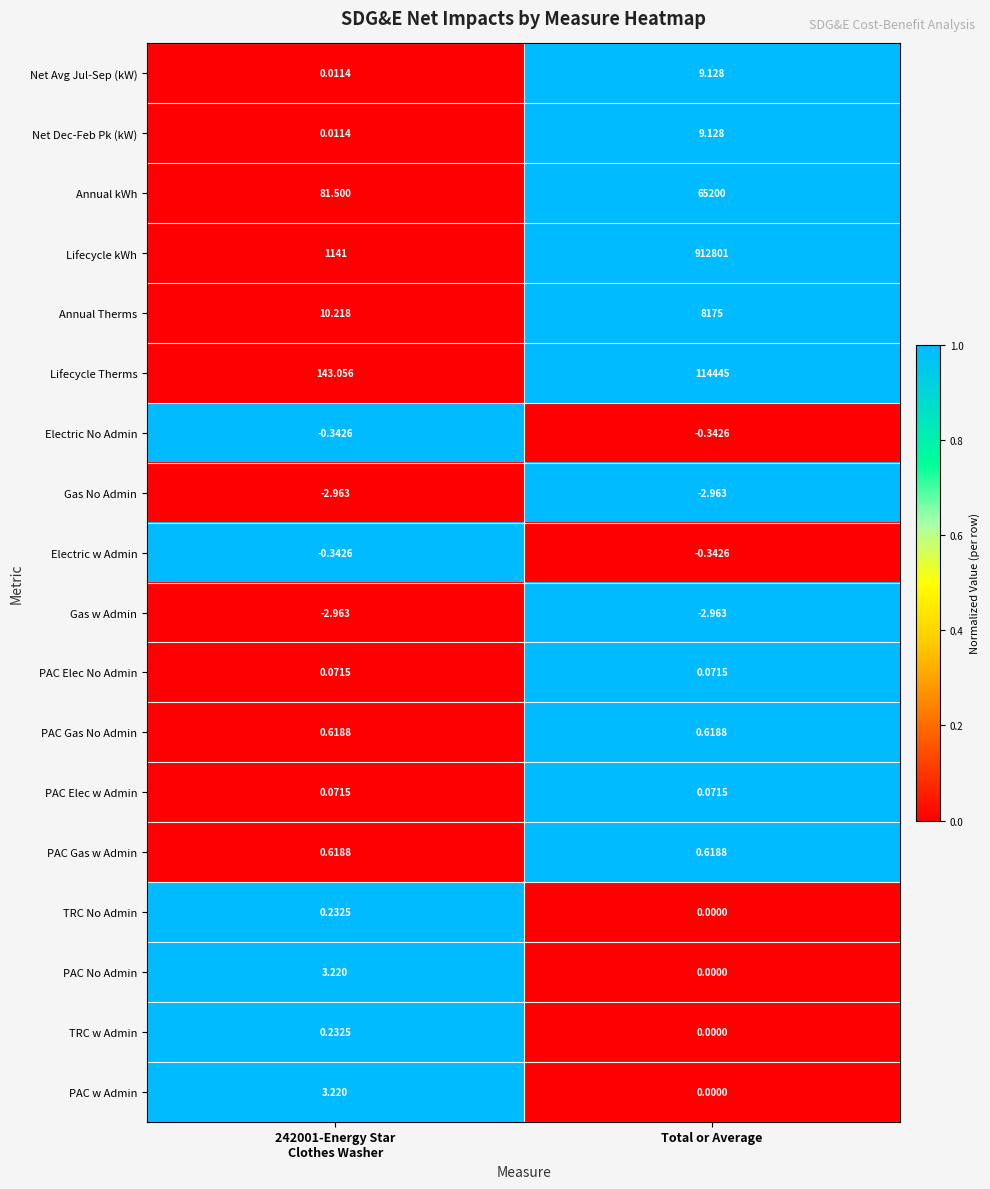

At which category is the sum across all series the highest?

Total or Average